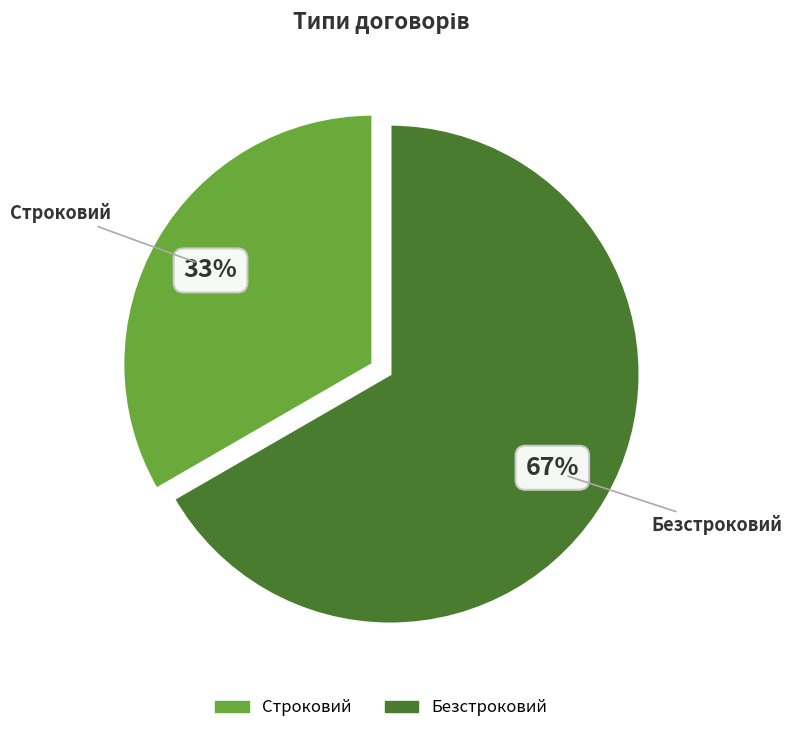

Does Безстроковий represent more than half of the total?

Yes